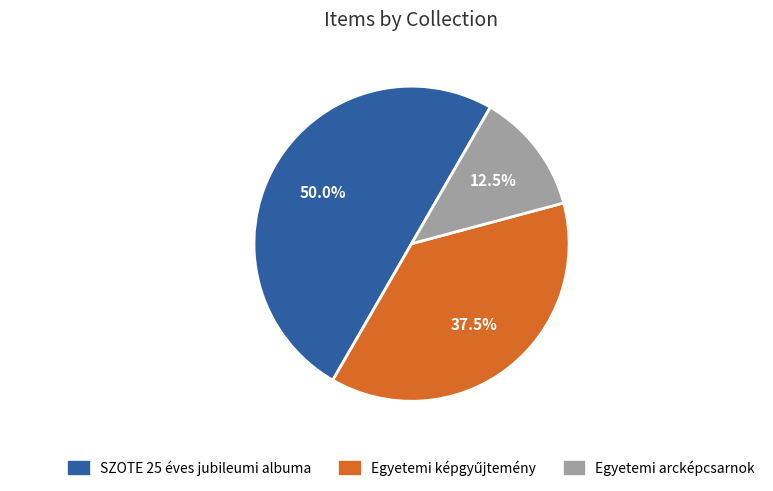

Which has a higher value, Egyetemi arcképcsarnok or SZOTE 25 éves jubileumi albuma?

SZOTE 25 éves jubileumi albuma